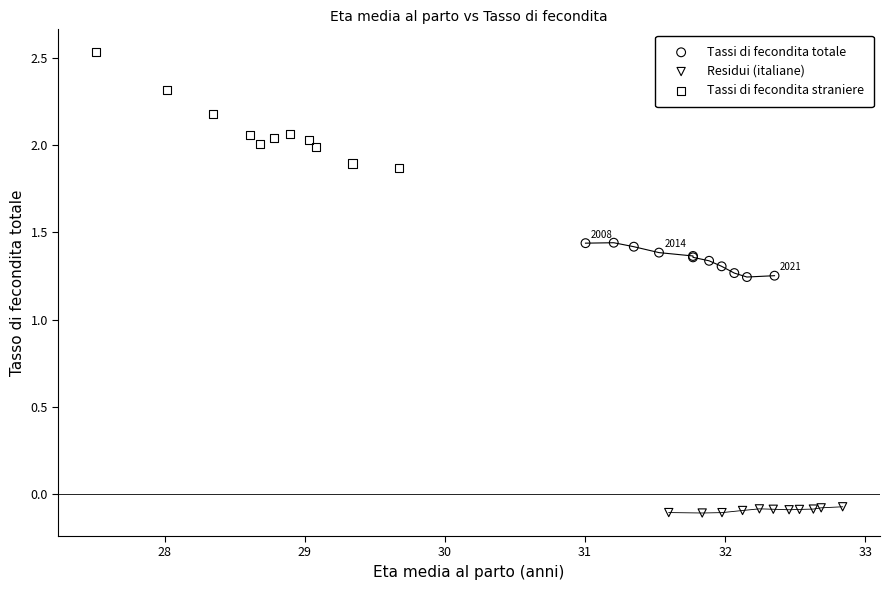

Which series reaches the maximum Y coordinate?

Tassi di fecondita straniere